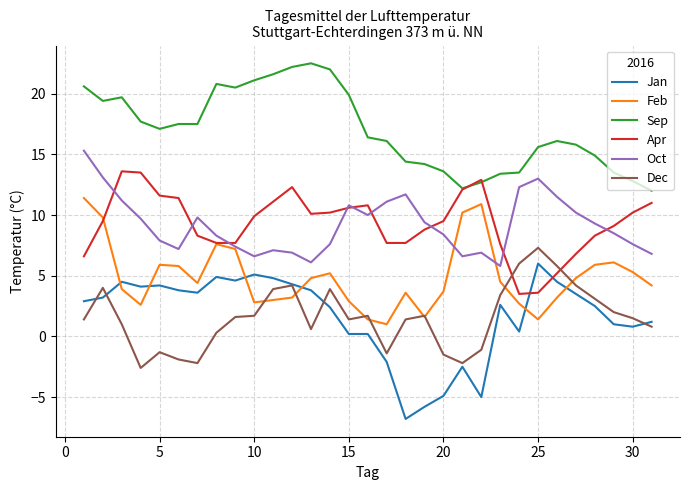

List the series in order of their peak value, lowest first.

Jan, Dec, Feb, Apr, Oct, Sep